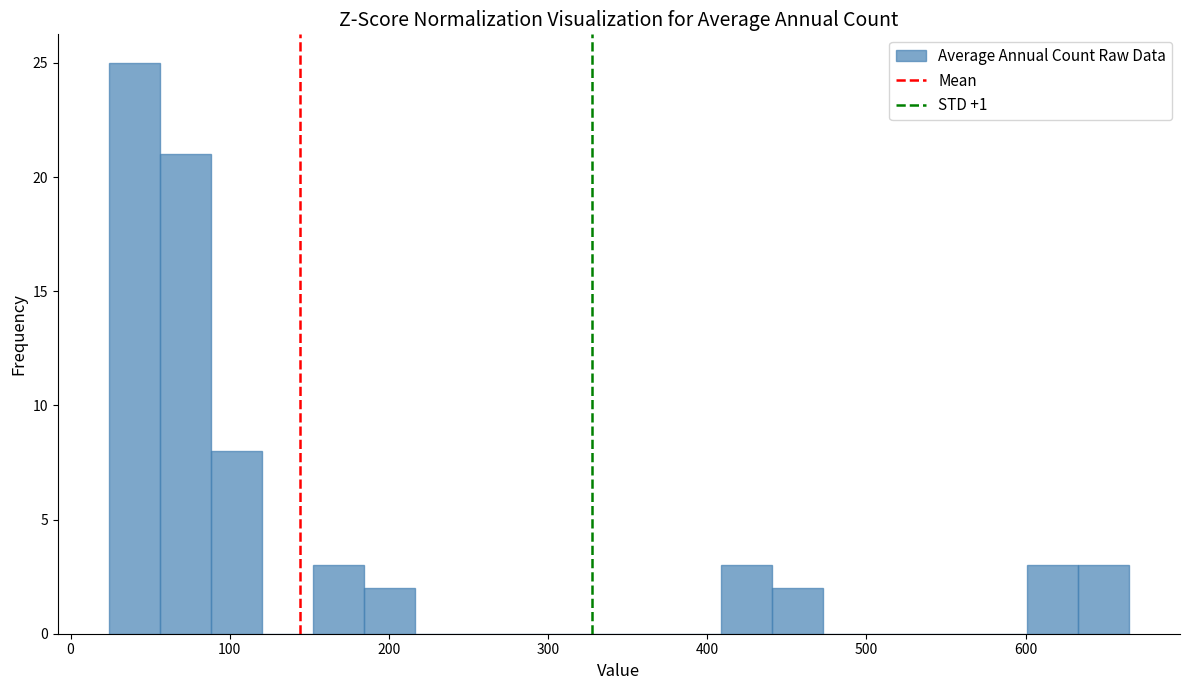

Around what value on the x-axis is the tallest bar? Give the approximate position of its centre, as read against the axis.

40